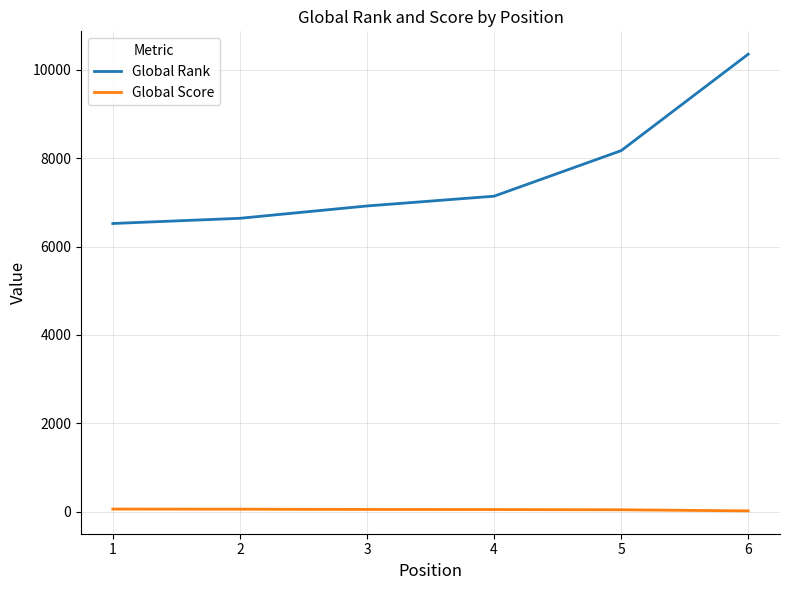

Read the Global Rank value at 2, to the nearest 10.

6640